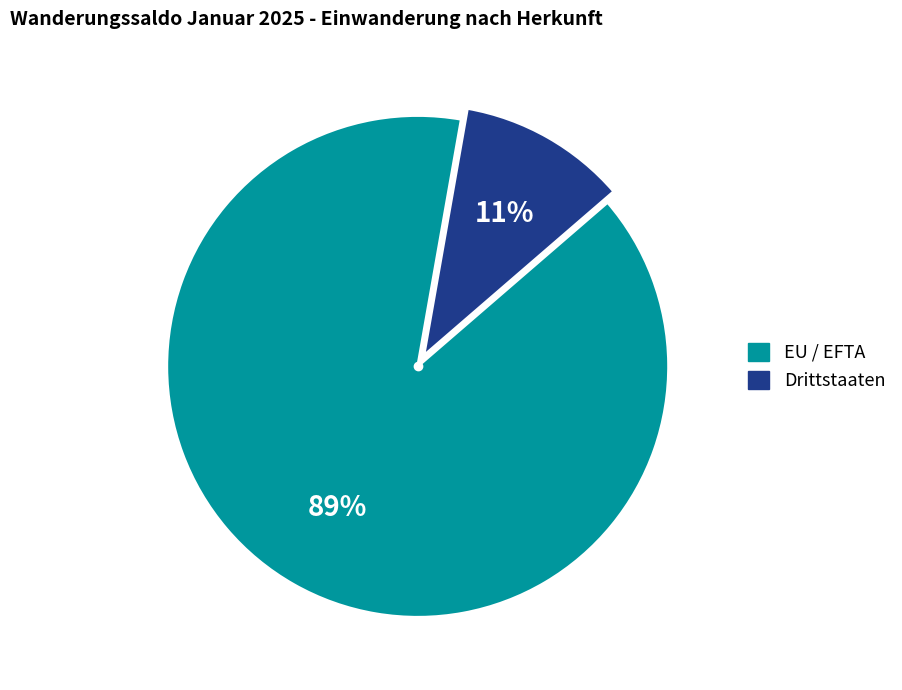

Between EU / EFTA and Drittstaaten, which is larger?

EU / EFTA